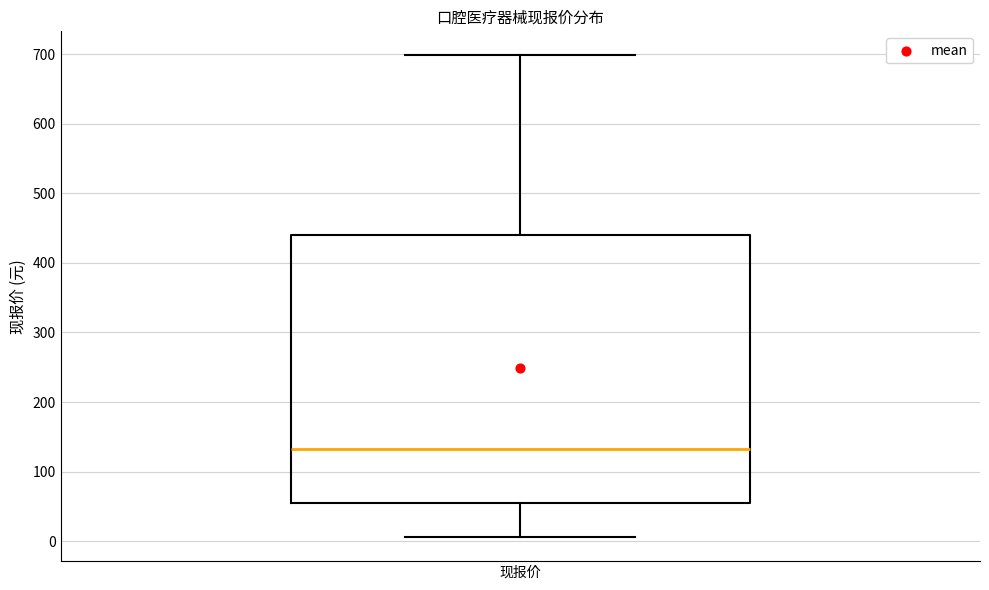

Where does the median line of the box for 现报价 sit on the y-axis? The values are not printed on the chart, so give them approximately, as read against the axis.

130